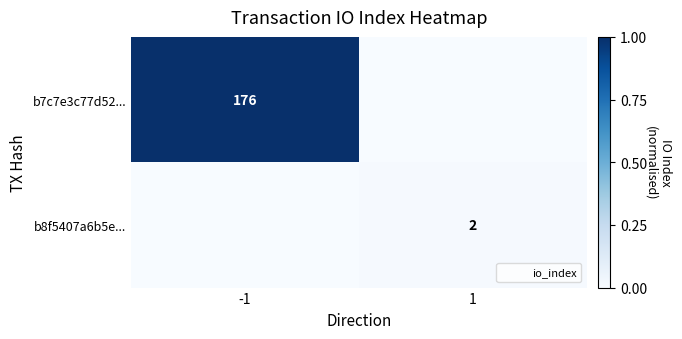

Read the b7c7e3c77d52... value at -1.

1.0